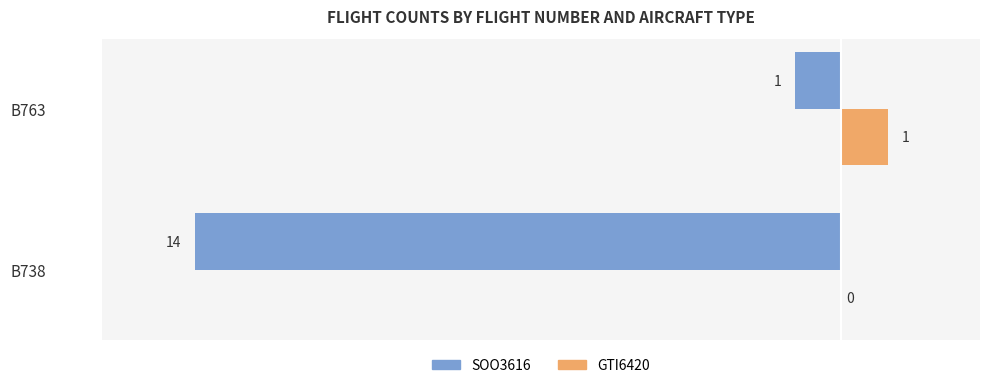

Which category has the highest value in the GTI6420 series?

B763